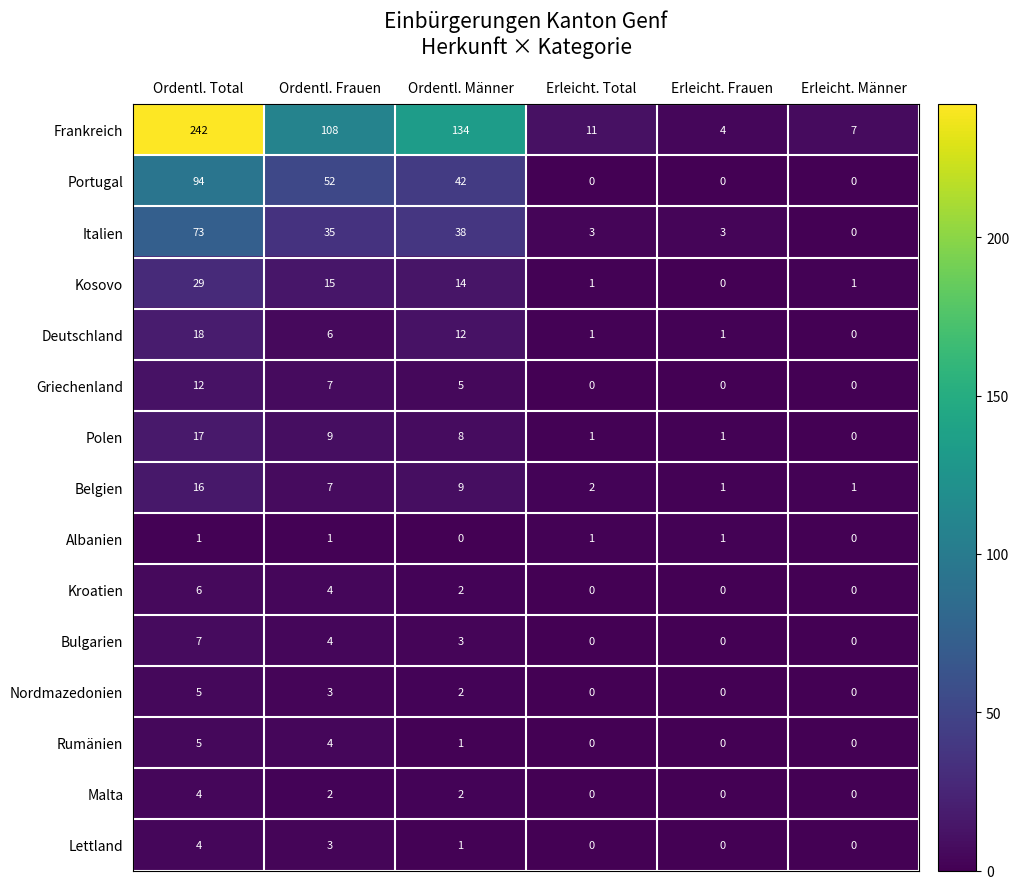

What is the difference between the second highest and minimum values in the Nordmazedonien series?

3